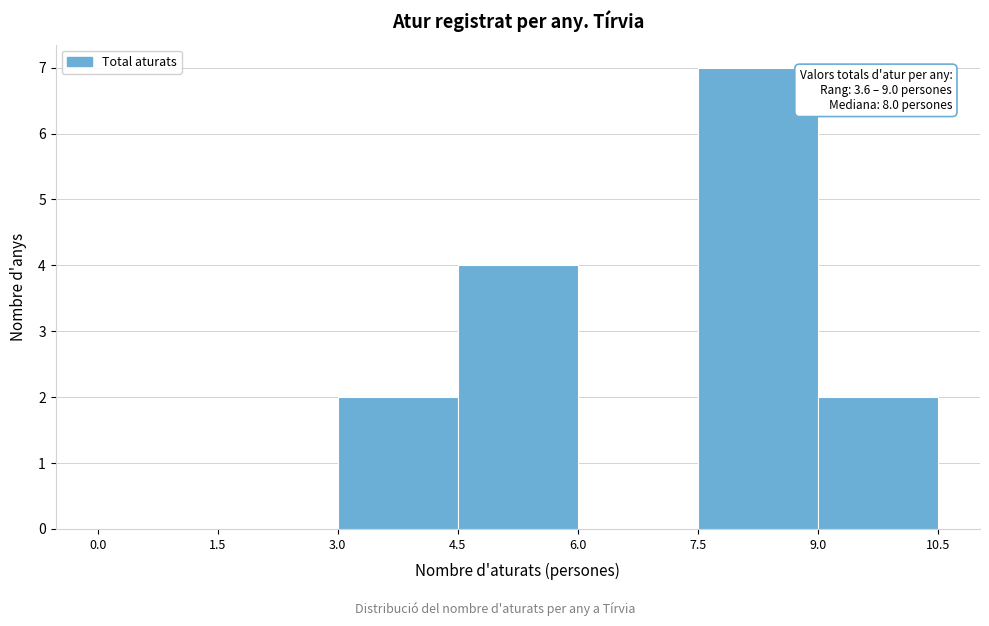

Which range on the x-axis has the tallest bar?

7.5 to 9.0